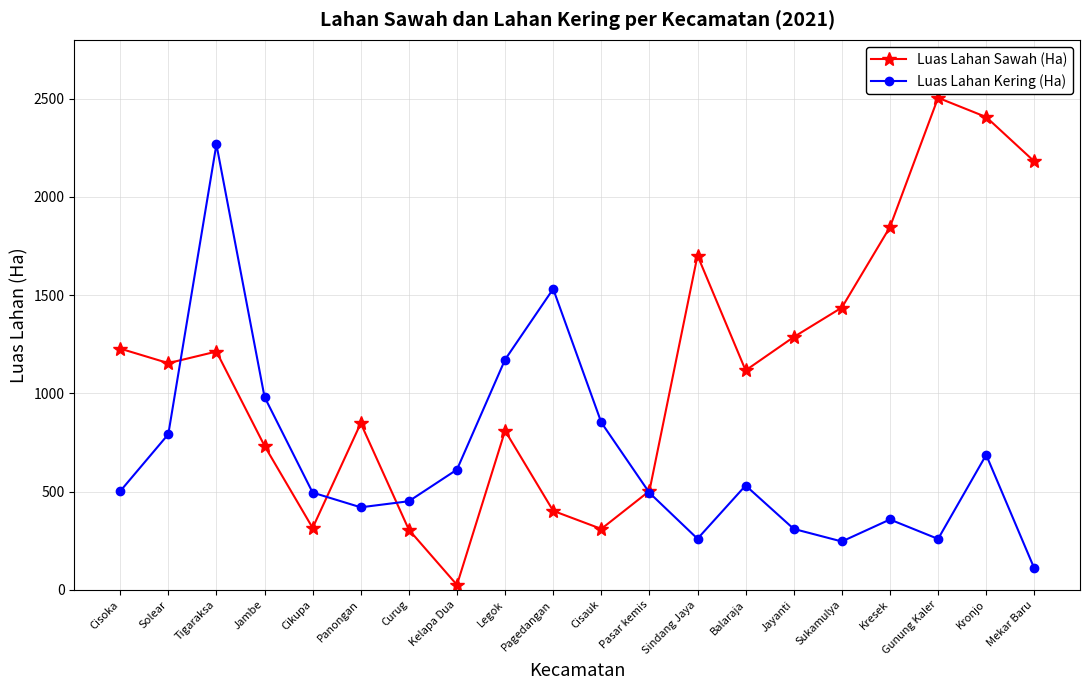

Which category has the lowest value in the Luas Lahan Sawah (Ha) series?

Kelapa Dua